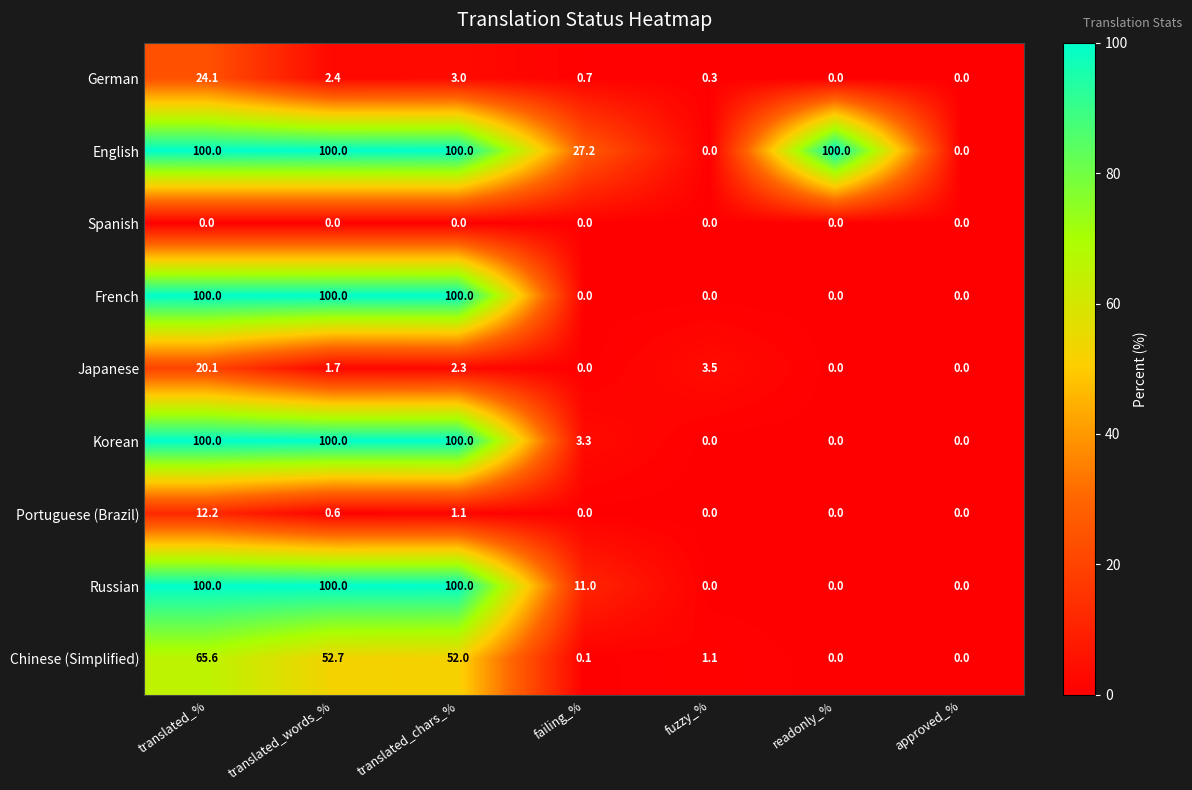

What is the total value across all series at readonly_%?

100.0